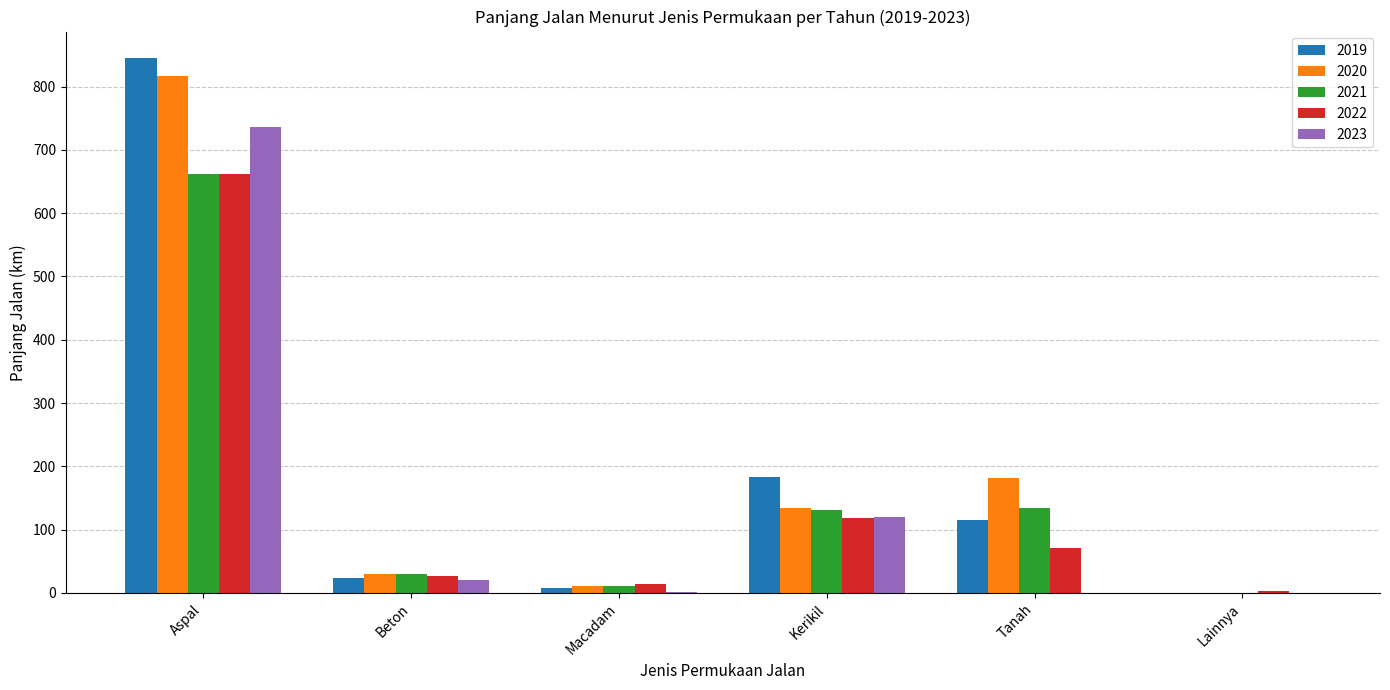

True or false: 2023 has a value of -329.3 at Lainnya.

False